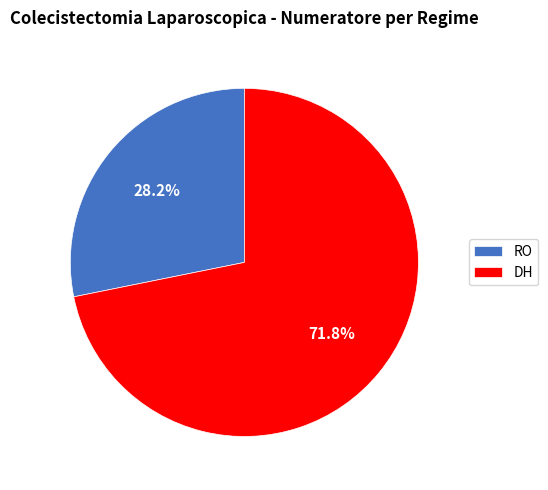

How many segments does this pie chart have?

2